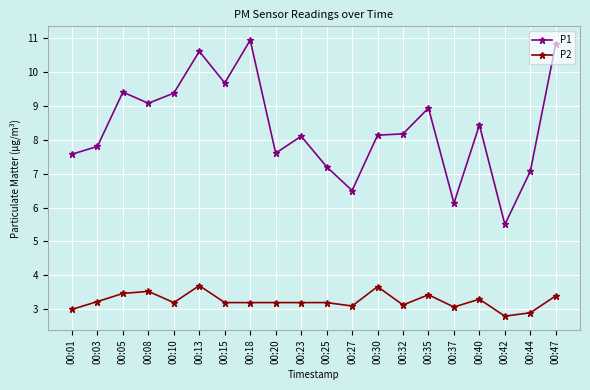

What is the average value of the P2 series?

3.2